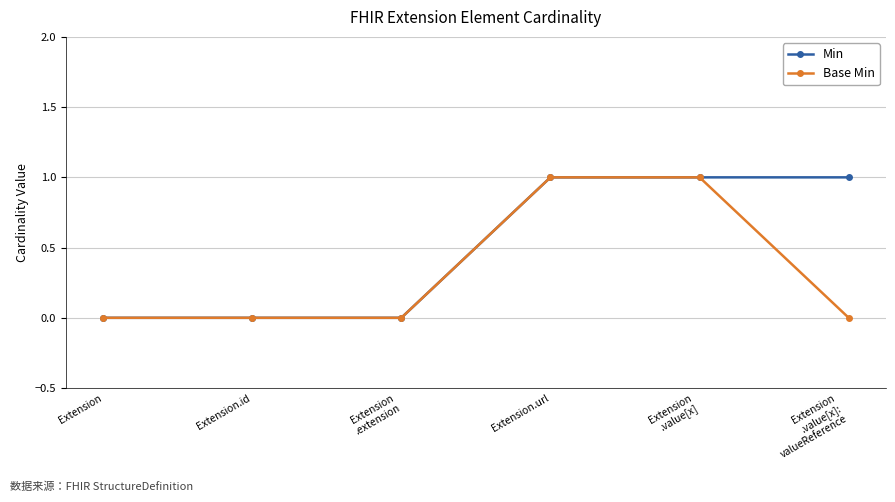

What is the label of the 2nd point from the left?

Extension.id